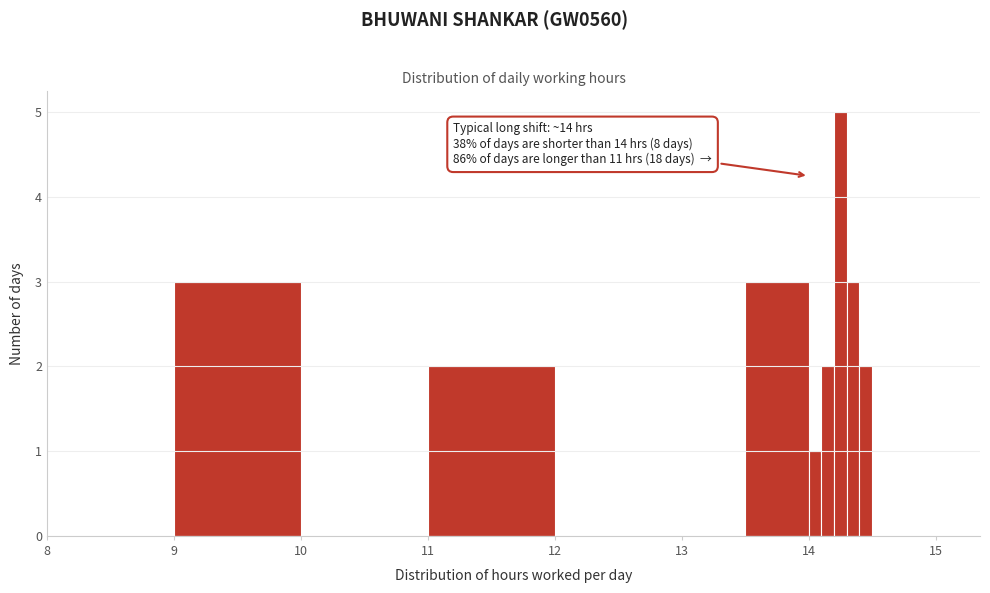

Around what value on the x-axis is the tallest bar? Give the approximate position of its centre, as read against the axis.

14.3